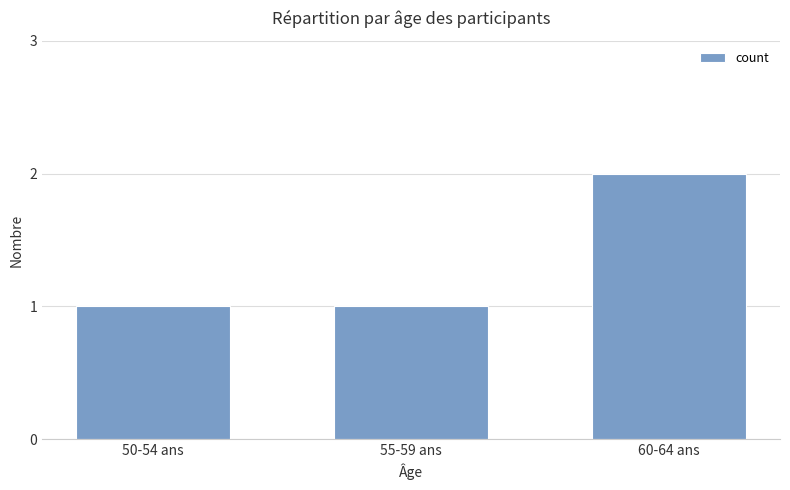

What is the change in value from 55-59 ans to 60-64 ans?

+1